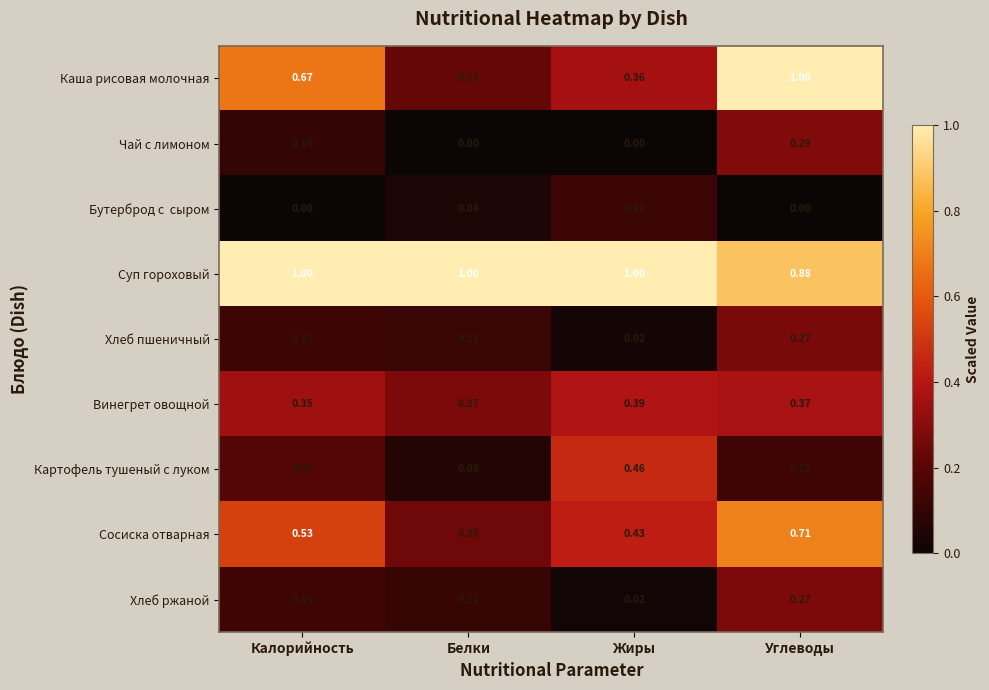

Rank the categories by Винегрет овощной value from highest to lowest.

Жиры, Углеводы, Калорийность, Белки